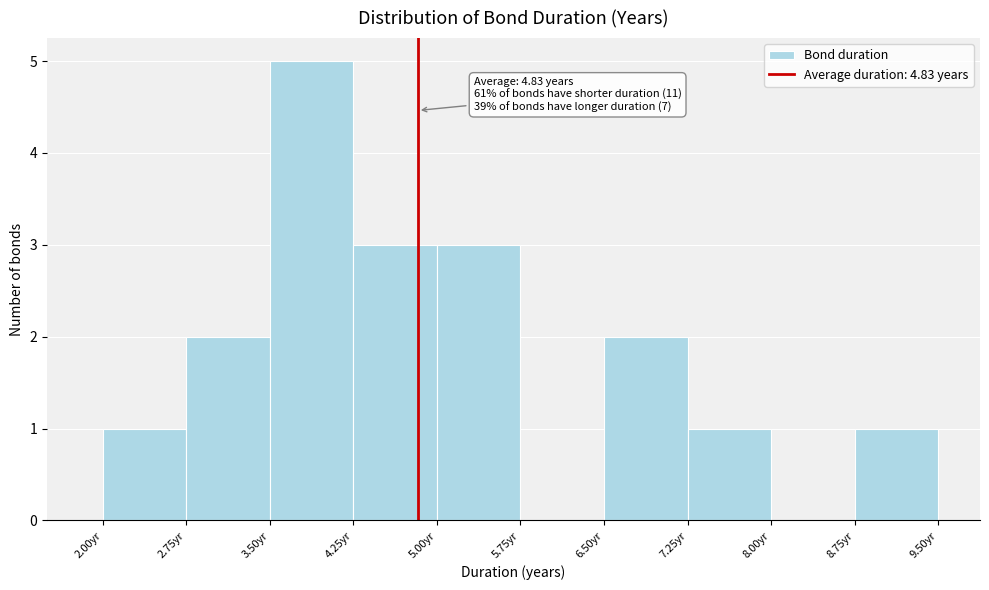

Over which range of the x-axis is the bar tallest?

3.50 to 4.25